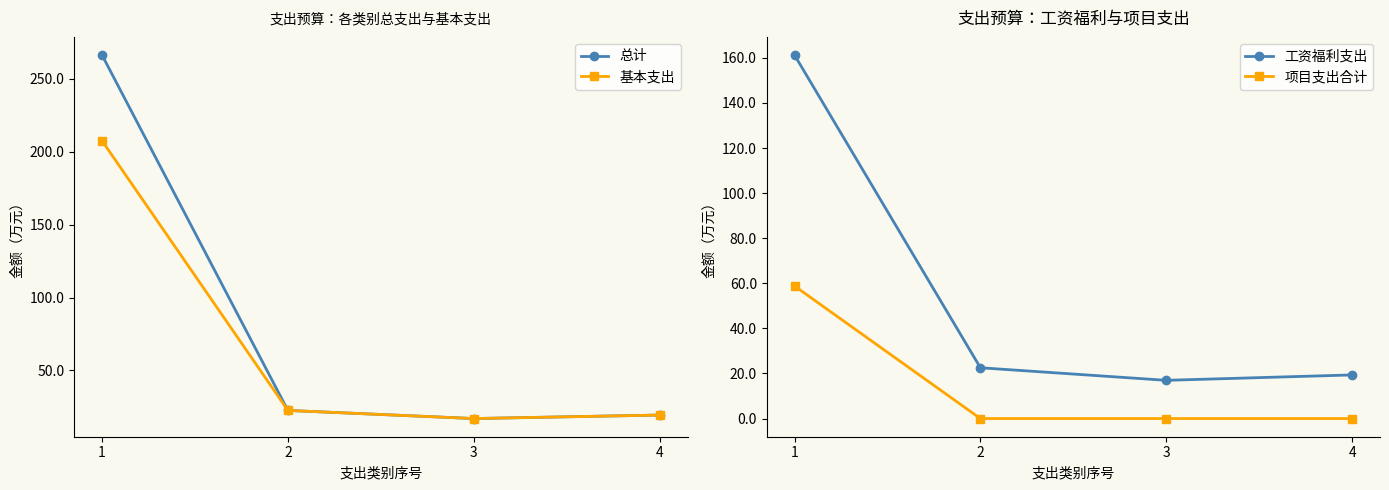

How many values in the 工资福利支出 series are below 22?

2